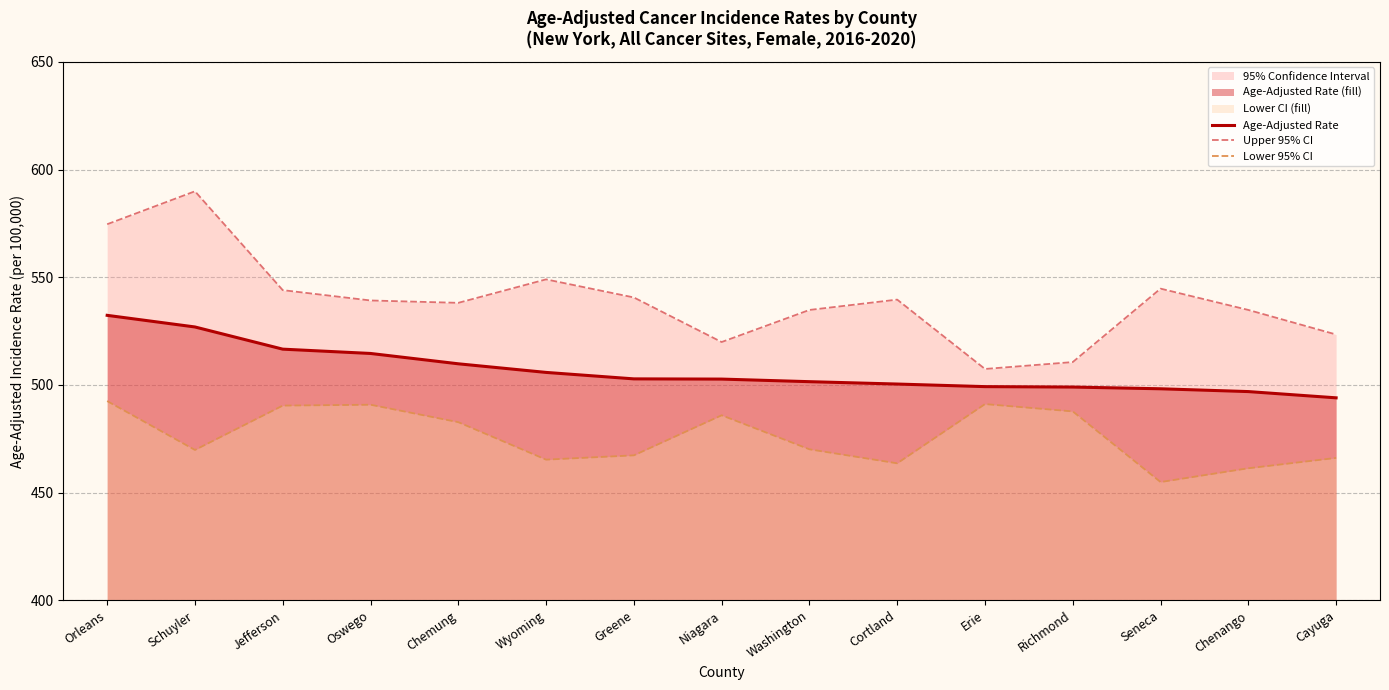

Which series has the largest total across all categories?

Upper 95% CI